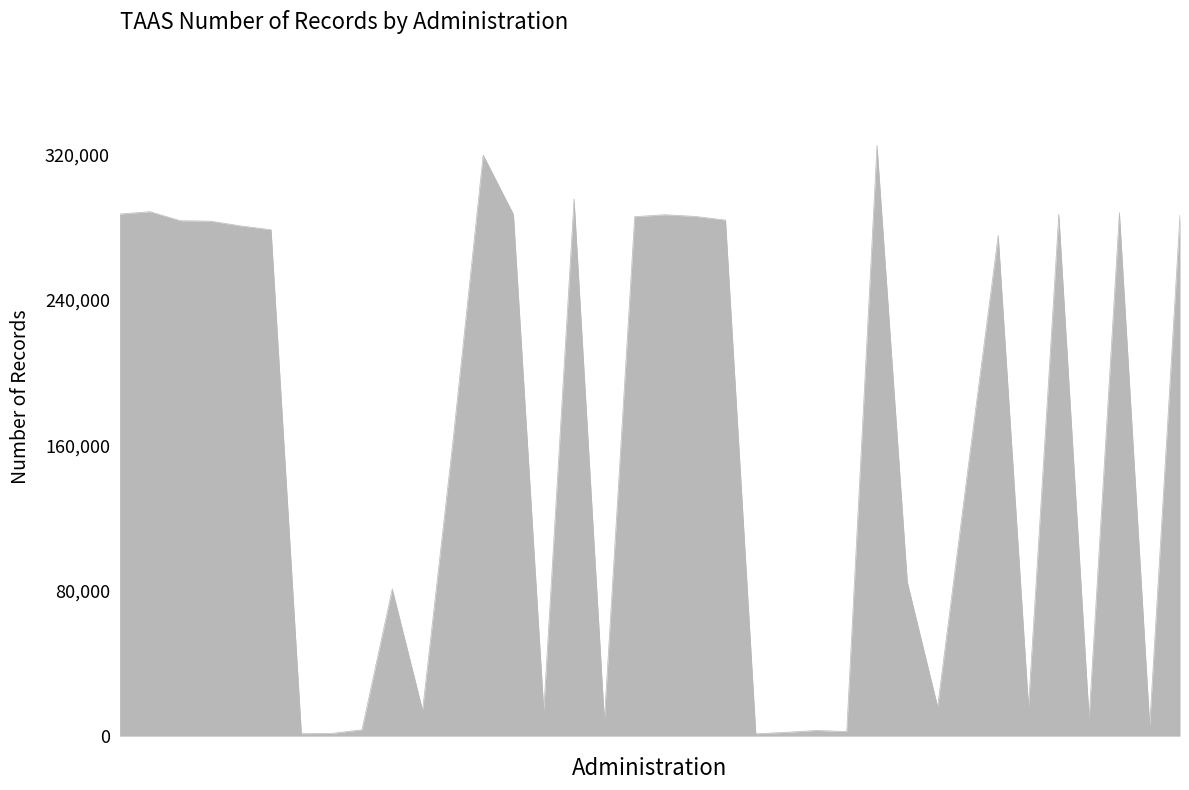

What is the average value?

160691